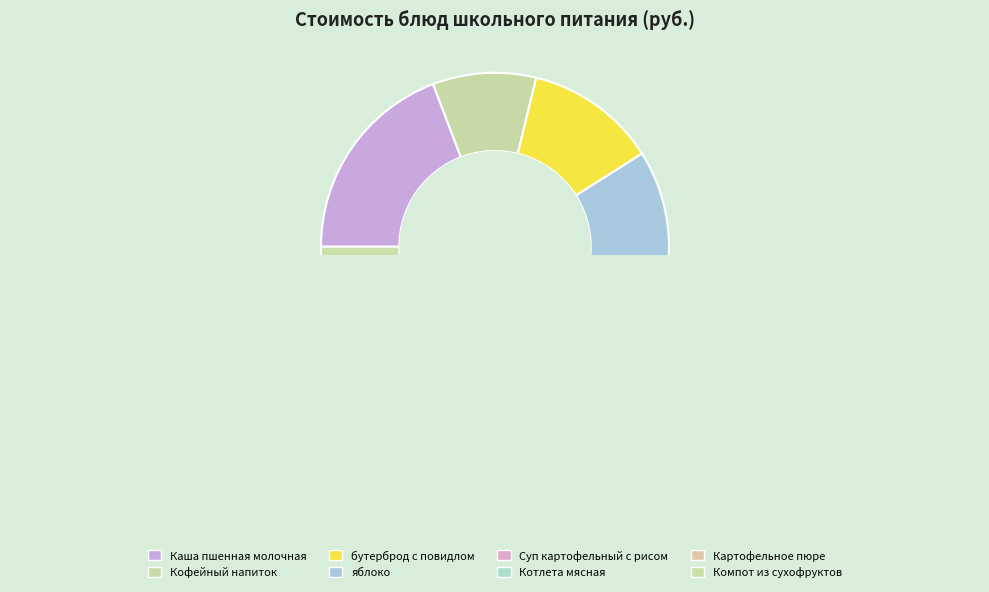

Which category has the smallest portion of the pie?

Компот из сухофруктов